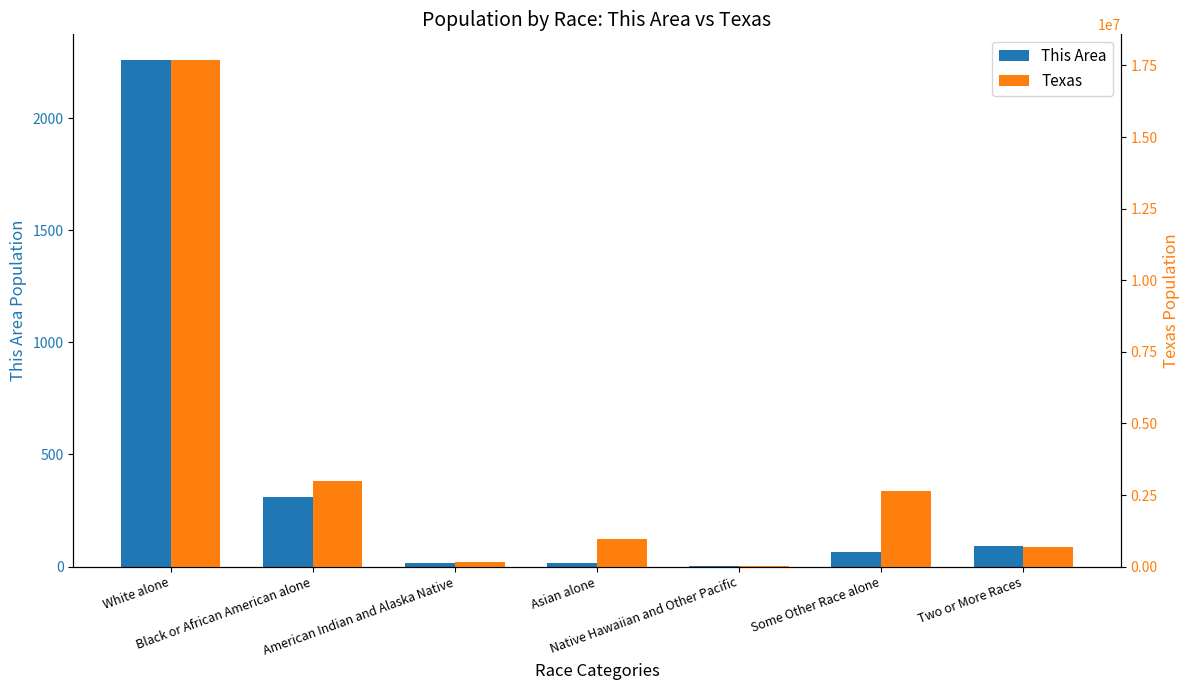

How many bars are there in each group?

2